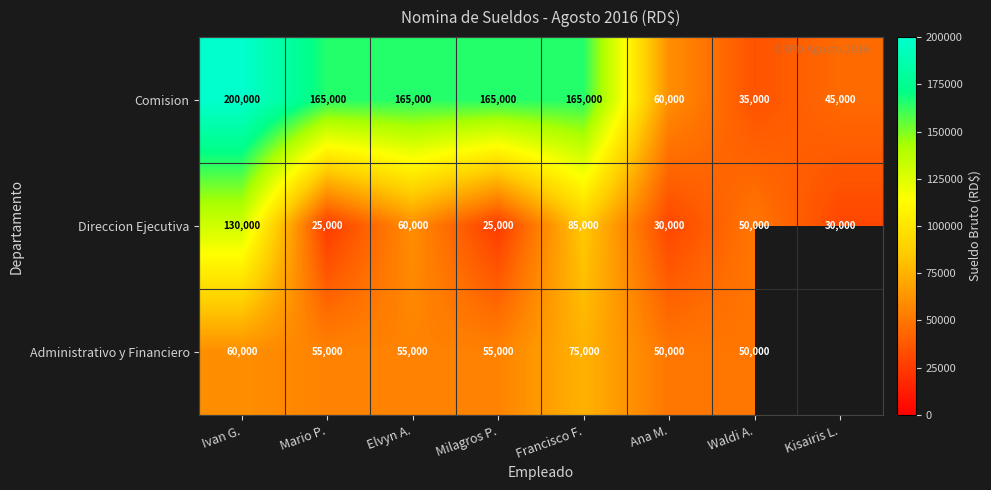

What is the difference between the maximum and minimum values in the Comision series?

165000